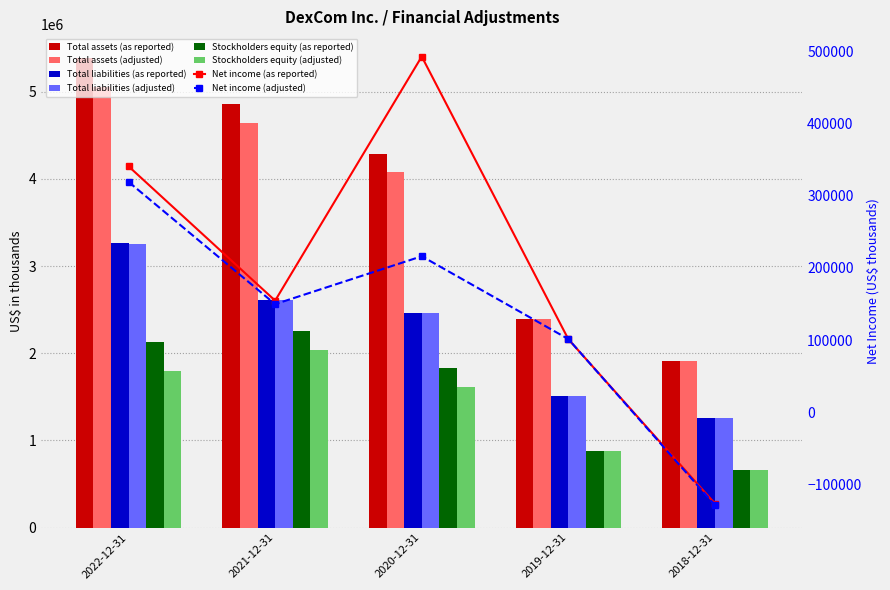

What is the label of the 4th bar from the right?

2021-12-31